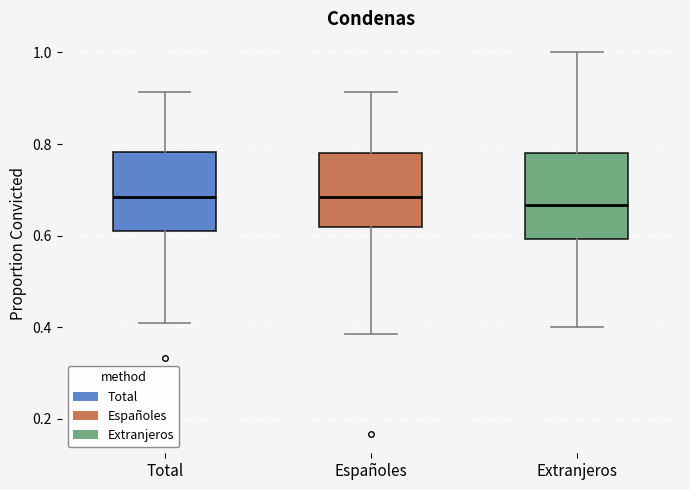

Reading left to right, transcribe this box plot: for each box, give where its median line is, the range the box spans, and where its two whiskers end, as read against the y-axis. The values are not printed on the chart, so give them approximately, as read against the axis.

Total: median 0.68, box 0.62 to 0.78, whiskers 0.40 to 0.92
Españoles: median 0.68, box 0.62 to 0.78, whiskers 0.38 to 0.92
Extranjeros: median 0.66, box 0.60 to 0.78, whiskers 0.40 to 1.00